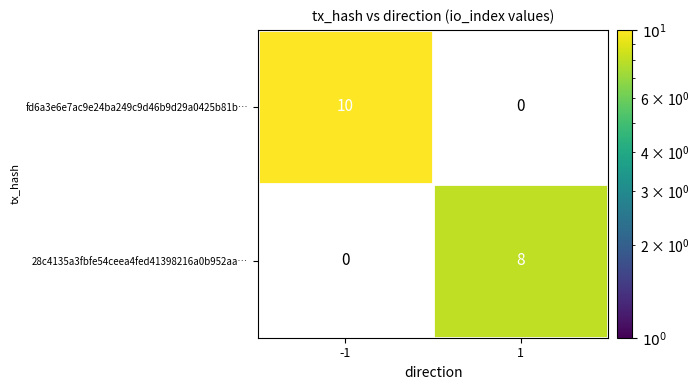

Between 1 and -1, which is larger?

-1